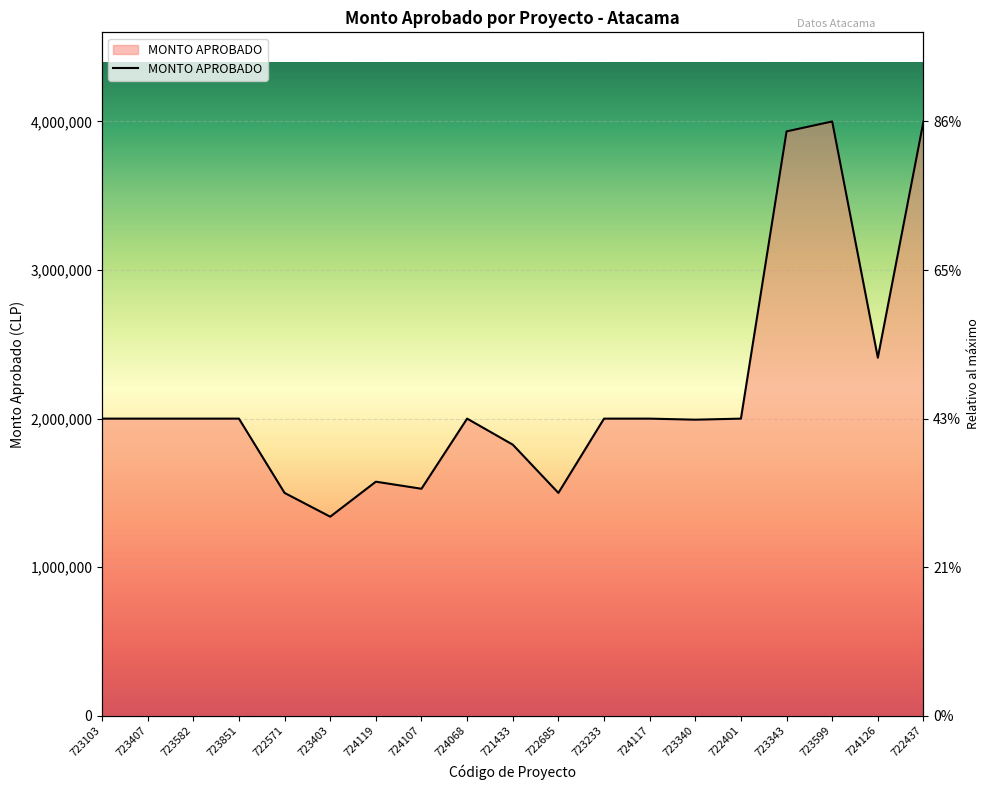

Reading left to right, transcribe all the data shown in this chart.

2000000	2000000	2000000	2000000	1499970	1340000	1575590	1528000	2000000	1825000	1500000	2000000	2000000	1992910	2000000	3933333	4000000	2410000	4000000